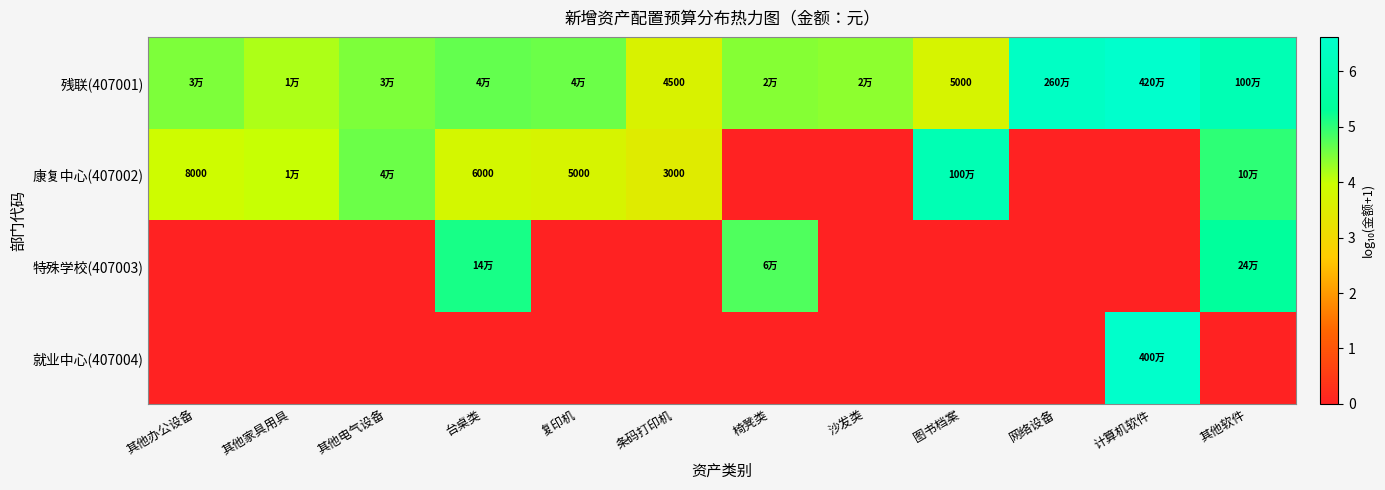

Which has a higher value, 椅凳类 or 其他办公设备?

其他办公设备